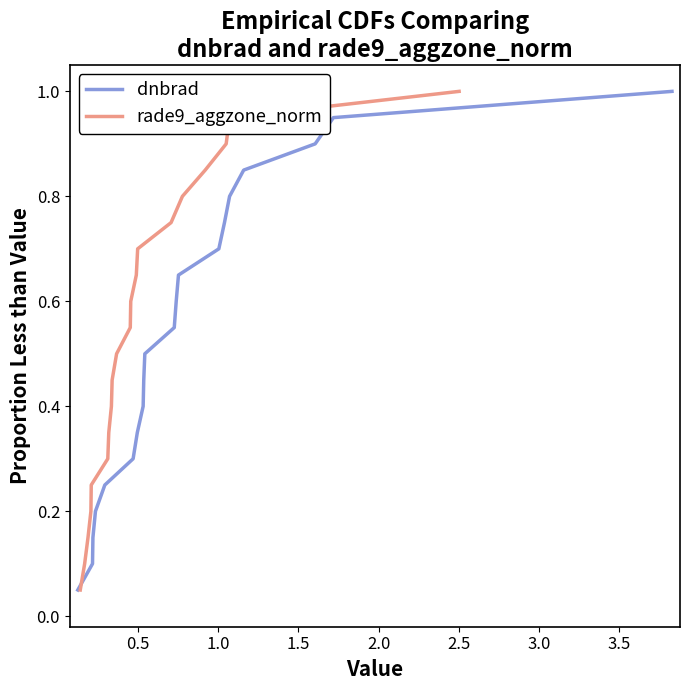

Is the value of dnbrad at 12 greater than the value of rade9_aggzone_norm at 12?

No